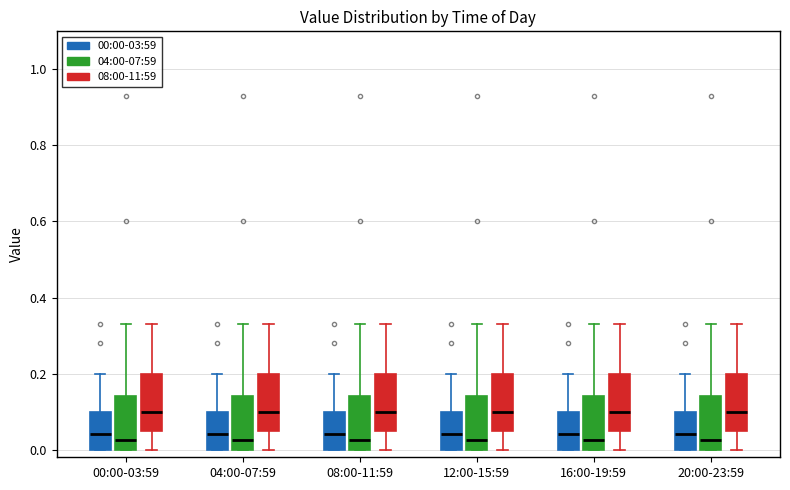

Where is the lower edge of the box for 20:00-23:59 (00:00-03:59) on the y-axis? The values are not printed on the chart, so give them approximately, as read against the axis.

0.00